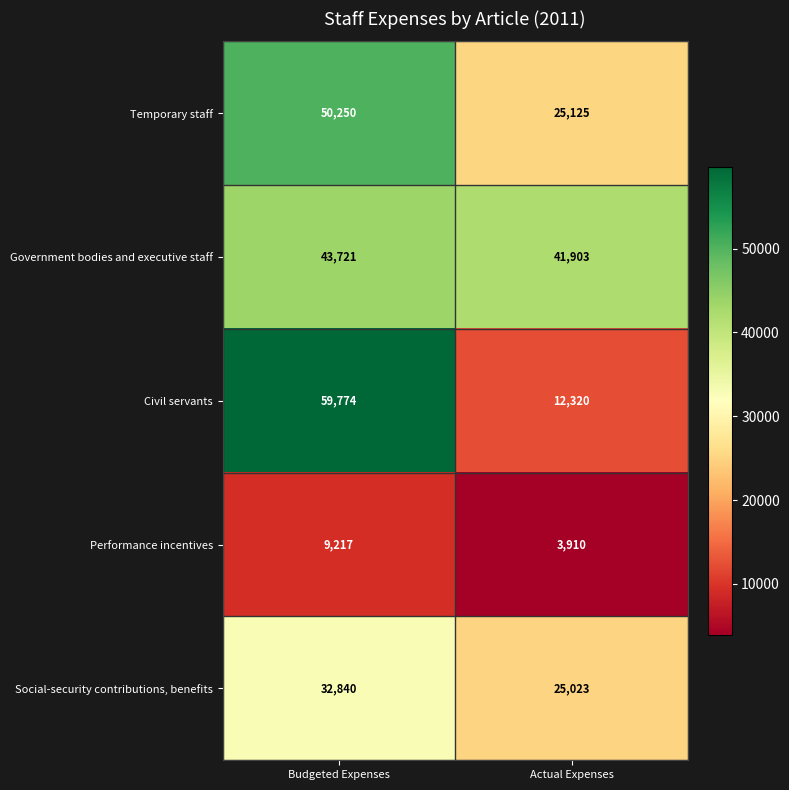

What is the difference between the Performance incentives values at Actual Expenses and Budgeted Expenses?

5307